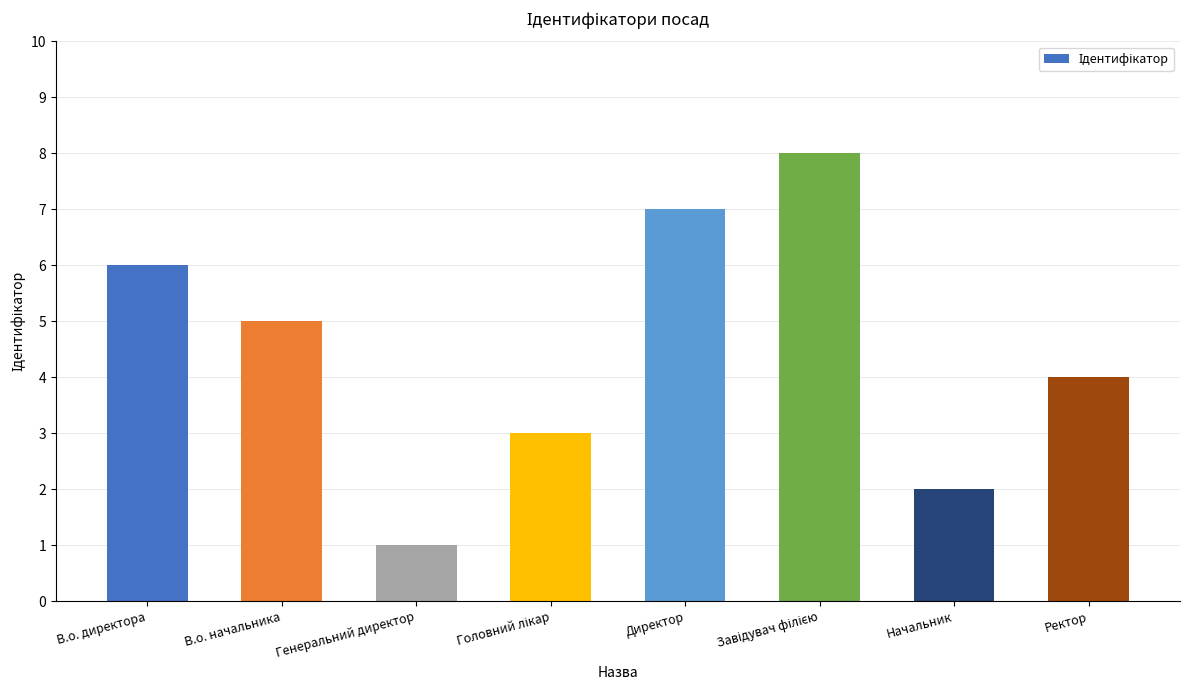

Between Начальник and В.о. начальника, which is larger?

В.о. начальника